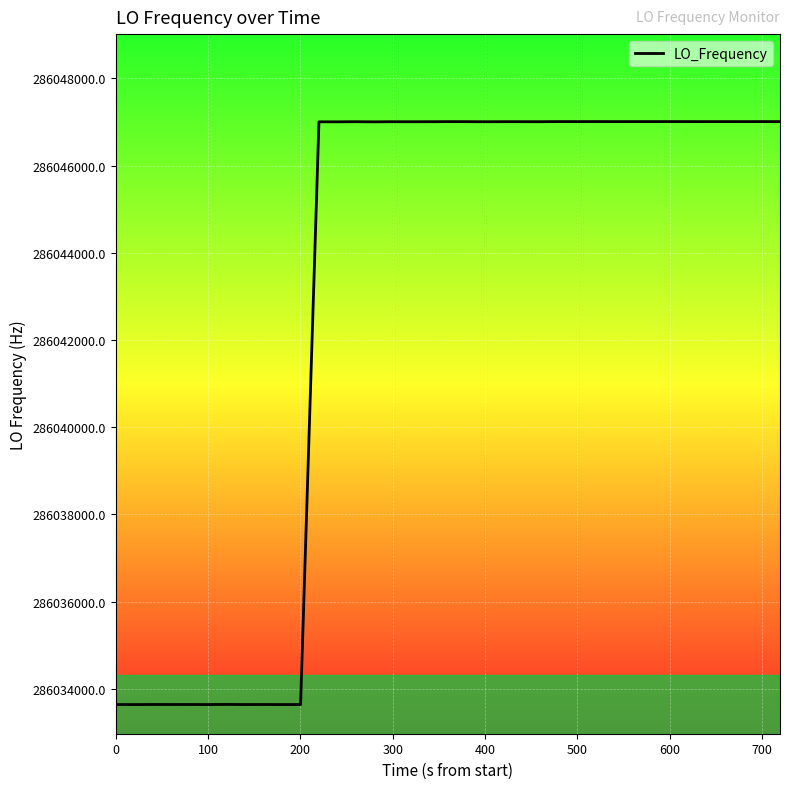

What is the greatest value displayed?

286047007.6